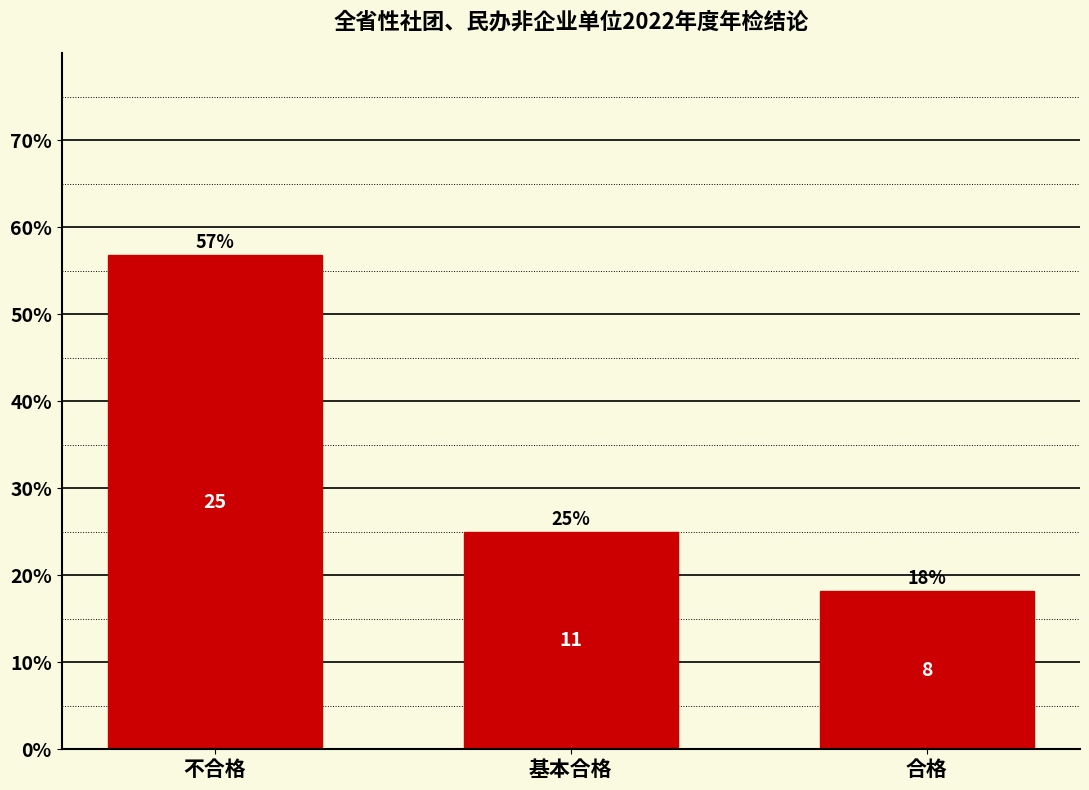

The value at 不合格 is 56.8. True or false?

True